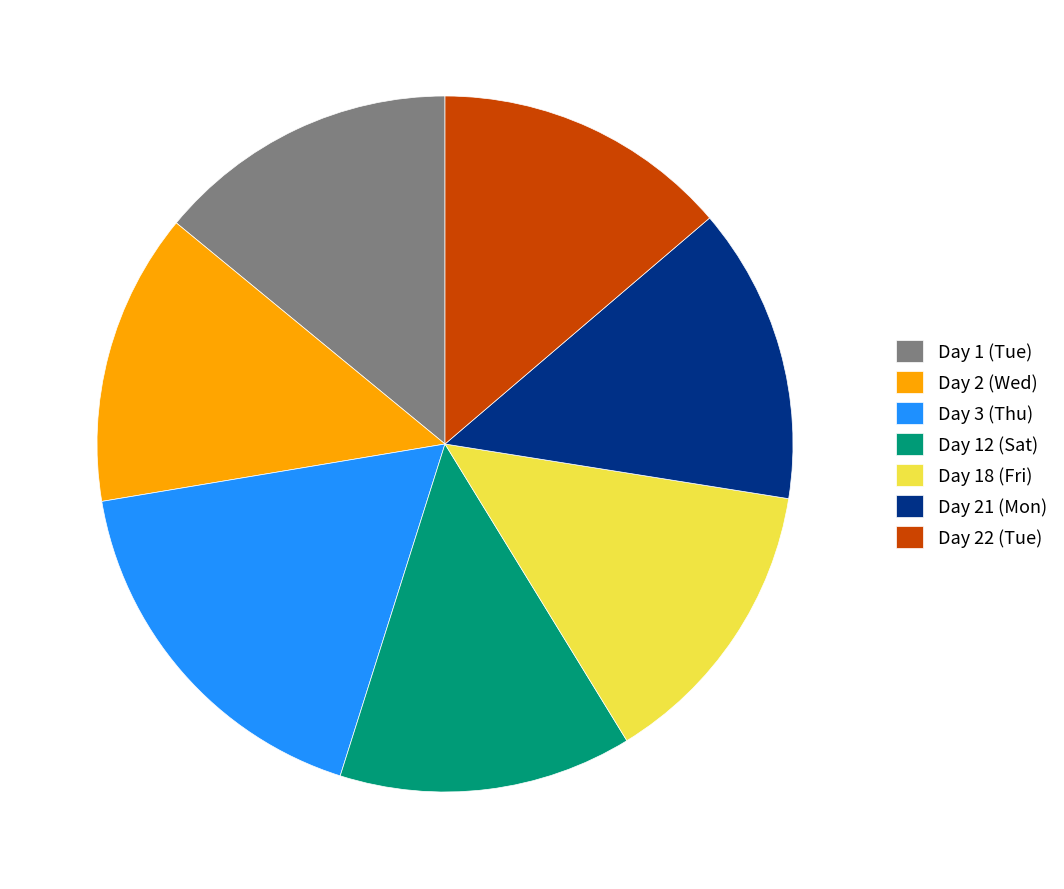

Does any single category account for the majority?

No